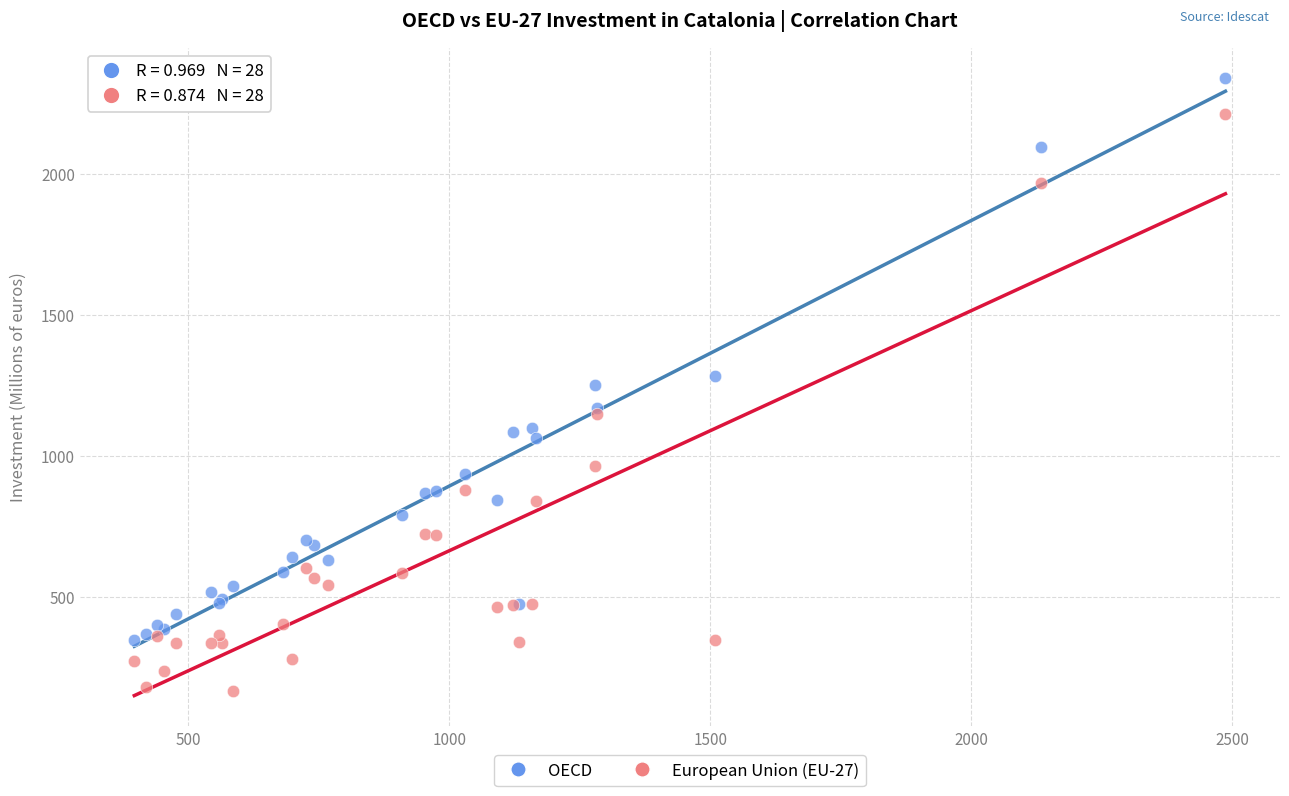

In the OECD series, what Y value is closest to 1343?

1283.4